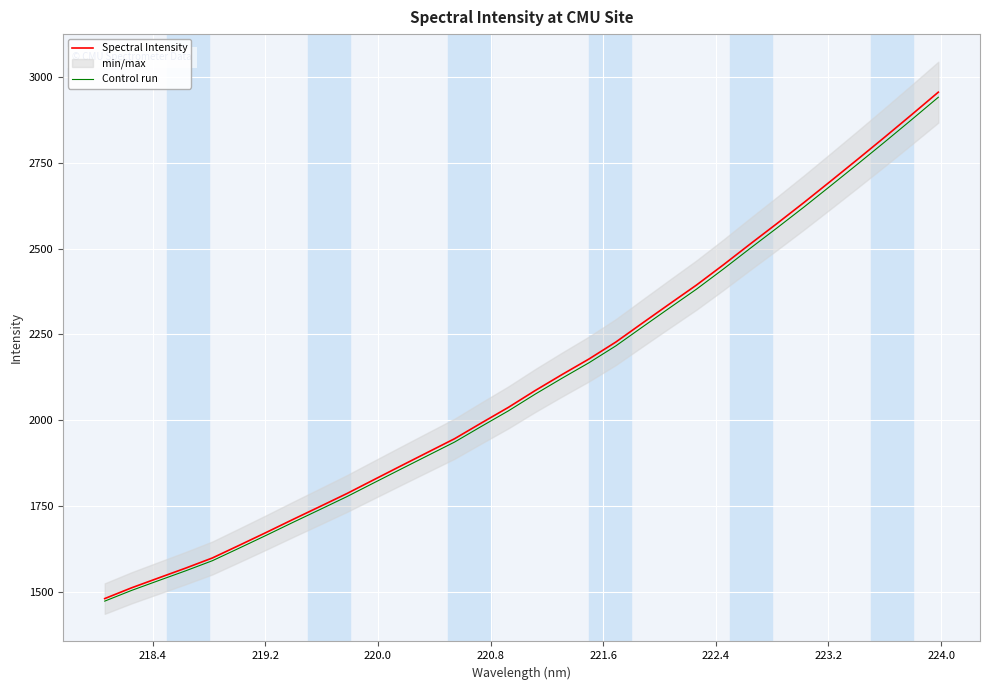

True or false: Spectral Intensity has more than 0 interior local peaks.

False